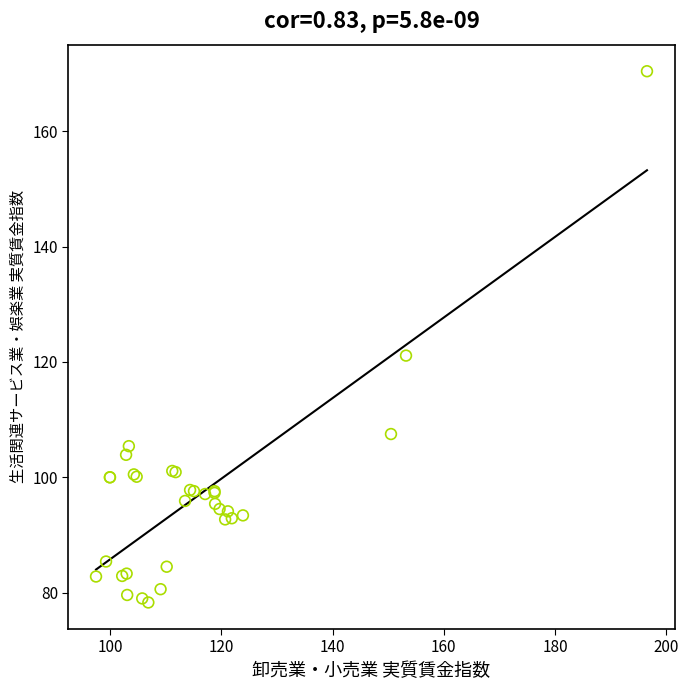

What Y value in the scatter plot is closest to 124?

121.1